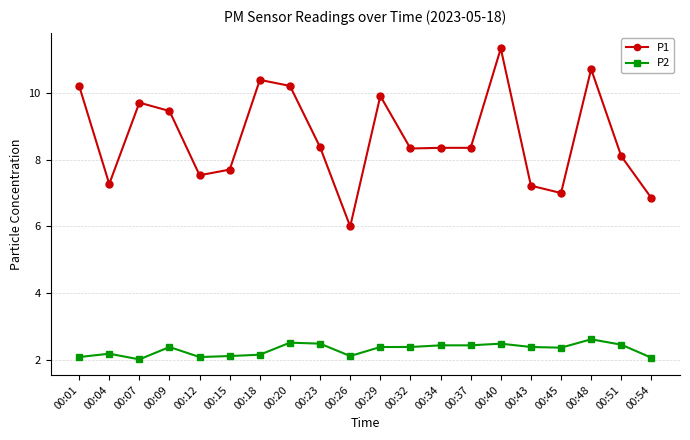

At 00:45, list the series in order from largest to smallest.

P1, P2